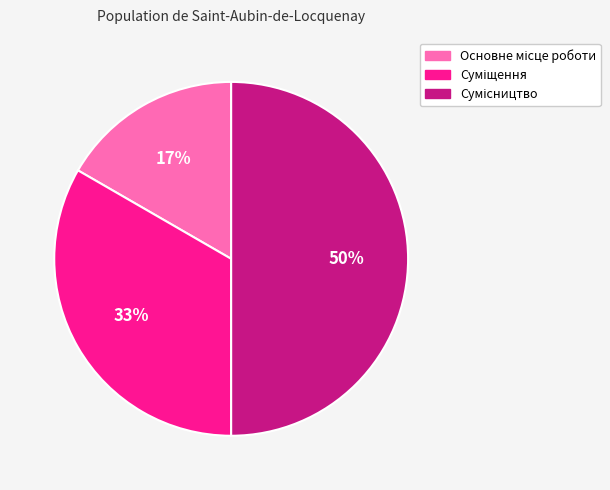

To the nearest percent, what is the difference between the largest and smallest slice percentages?

33%